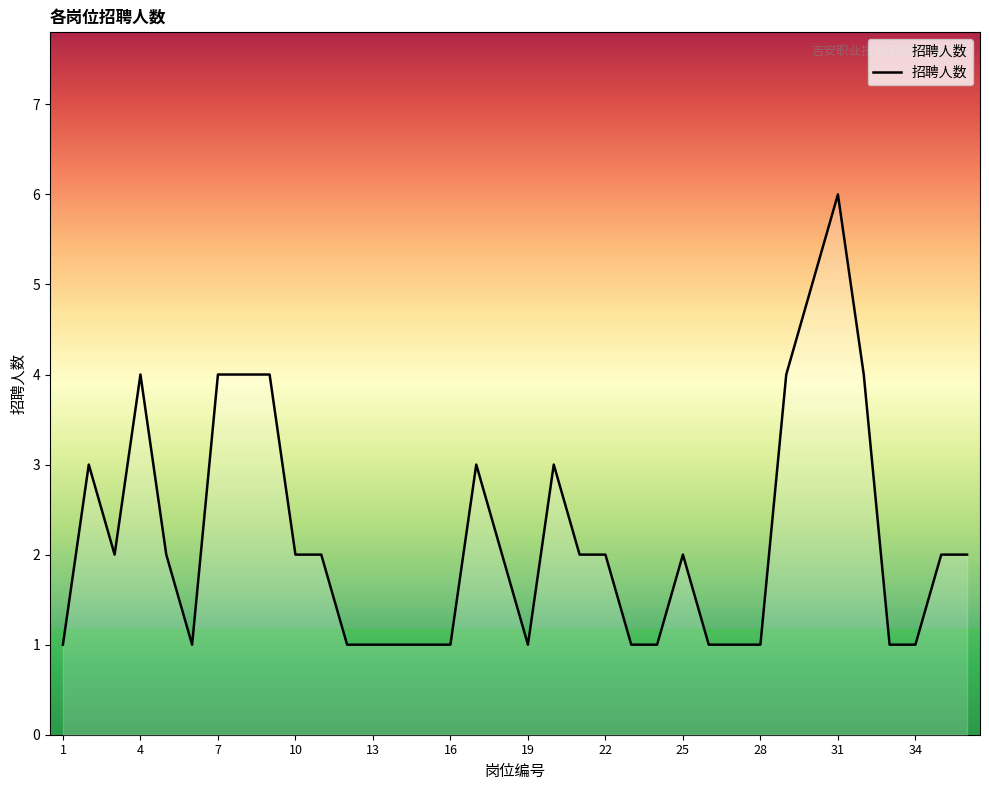

What is the maximum value shown in the chart?

6